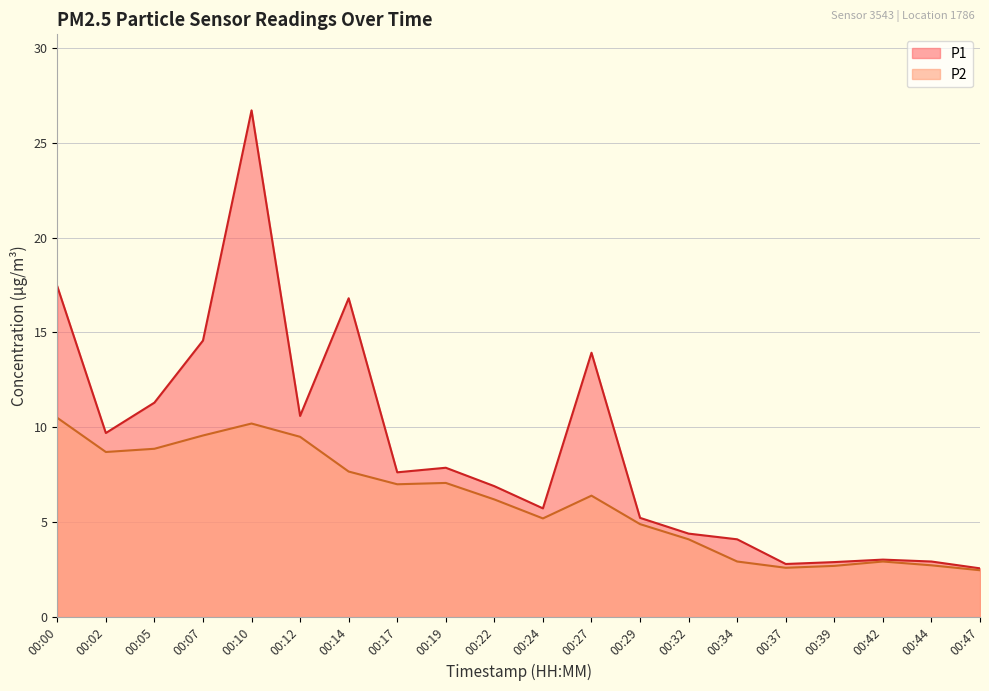

Which label corresponds to the smallest value in the chart?

00:47